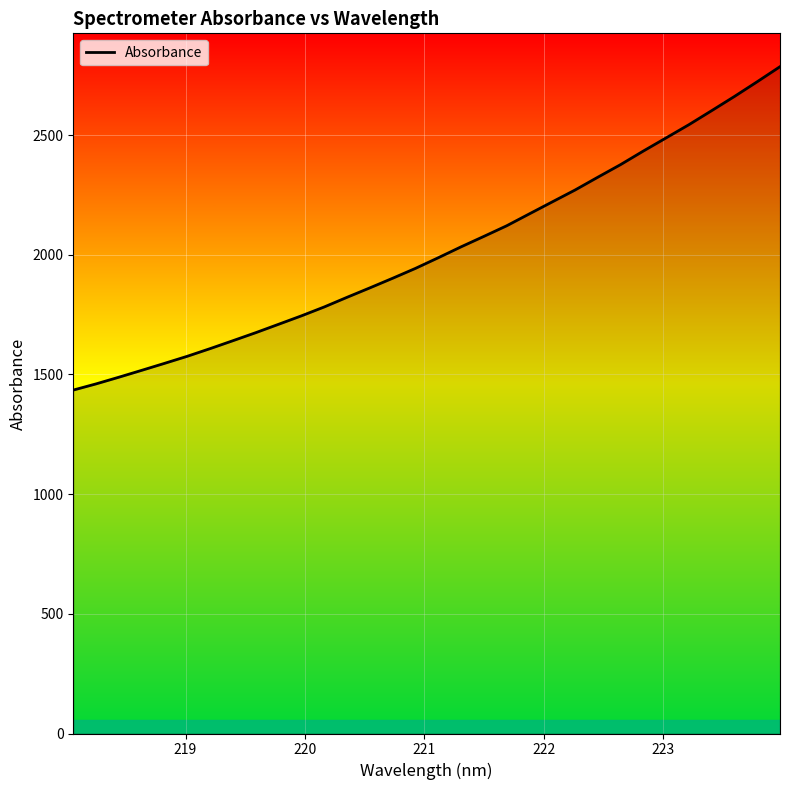

What is the smallest value displayed?

1434.8